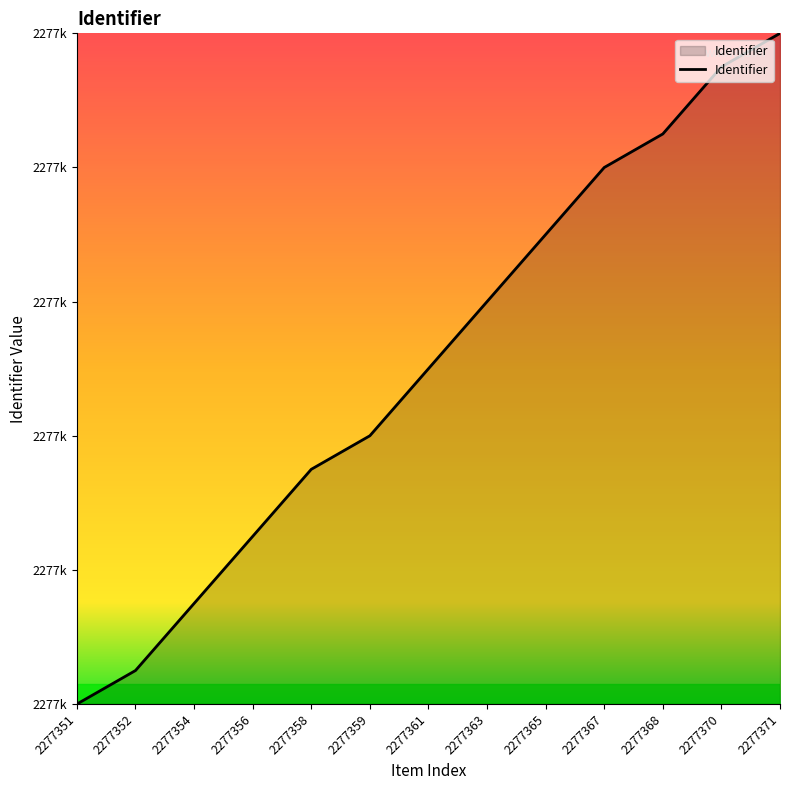

Reading left to right, list all the values displayed in this chart.

2277351=2277351	2277352=2277352	2277354=2277354	2277356=2277356	2277358=2277358	2277359=2277359	2277361=2277361	2277363=2277363	2277365=2277365	2277367=2277367	2277368=2277368	2277370=2277370	2277371=2277371